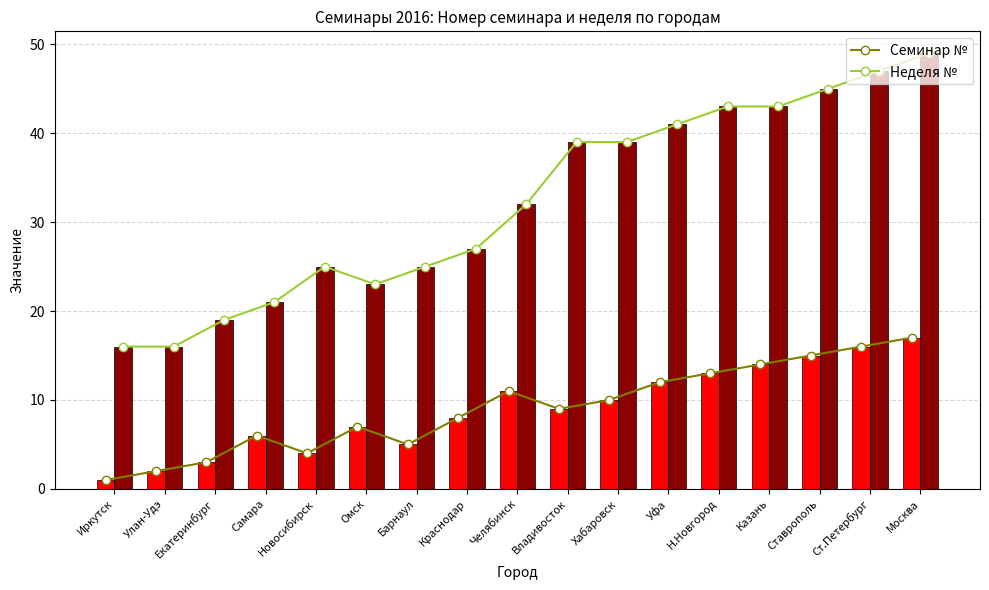

Reading left to right, what are all the values shown in this chart?

Семинар №: 1	2	3	6	4	7	5	8	11	9	10	12	13	14	15	16	17
Неделя №: 16	16	19	21	25	23	25	27	32	39	39	41	43	43	45	47	49